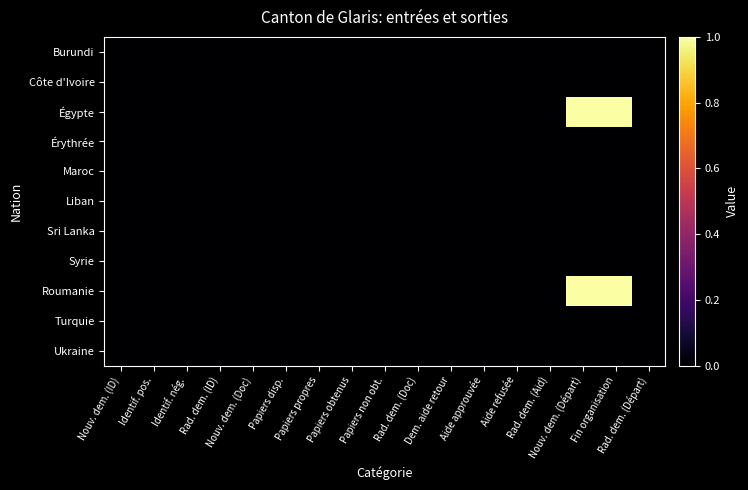

Which series has the largest total across all categories?

Égypte